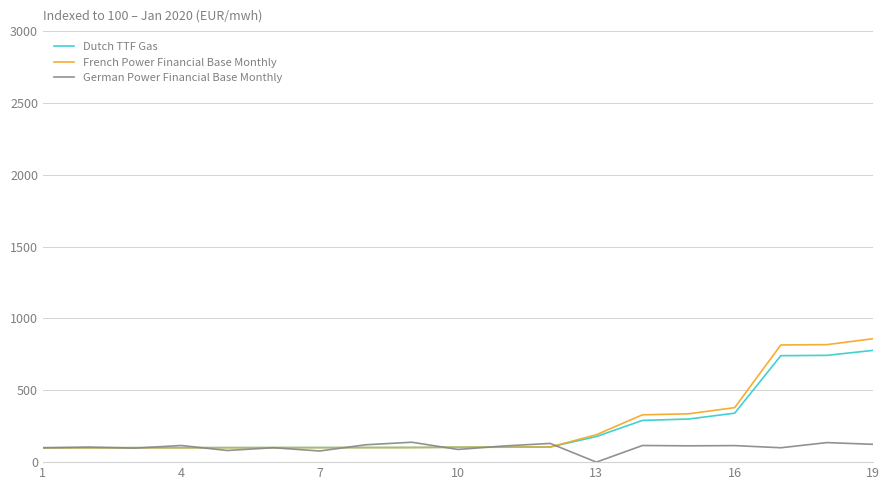

Which series has the widest spread of values?

French Power Financial Base Monthly